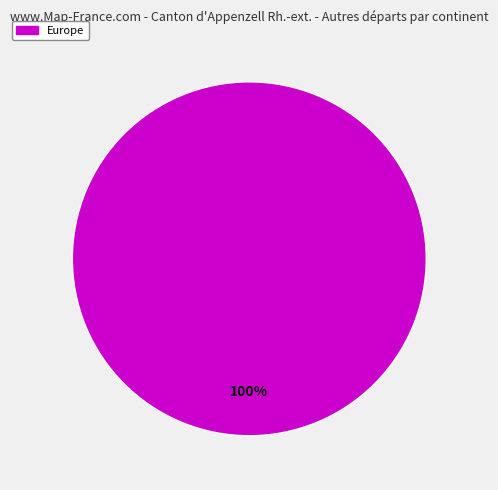

Which slice represents more than half of the pie?

Europe